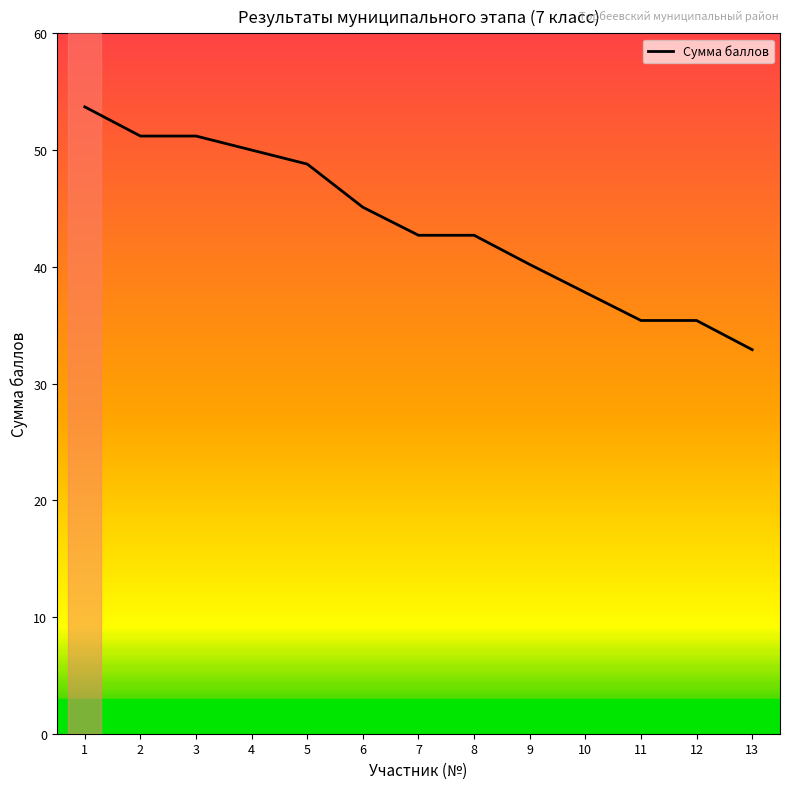

Approximately how many times larger is the value at 8 compared to 6?

0.9